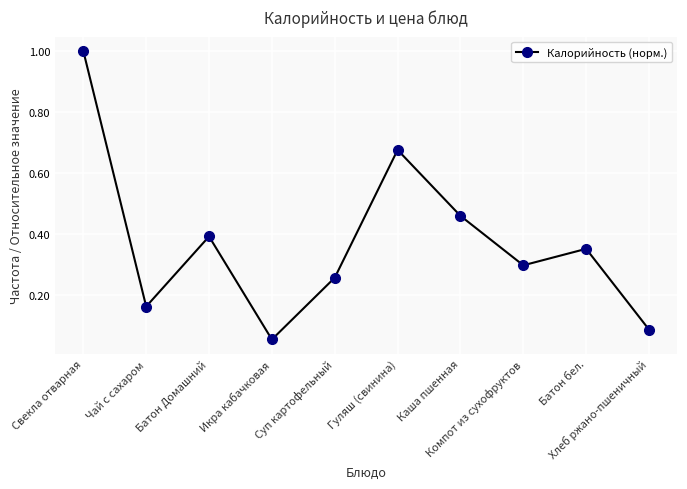

Where is the first local minimum?

Чай с сахаром